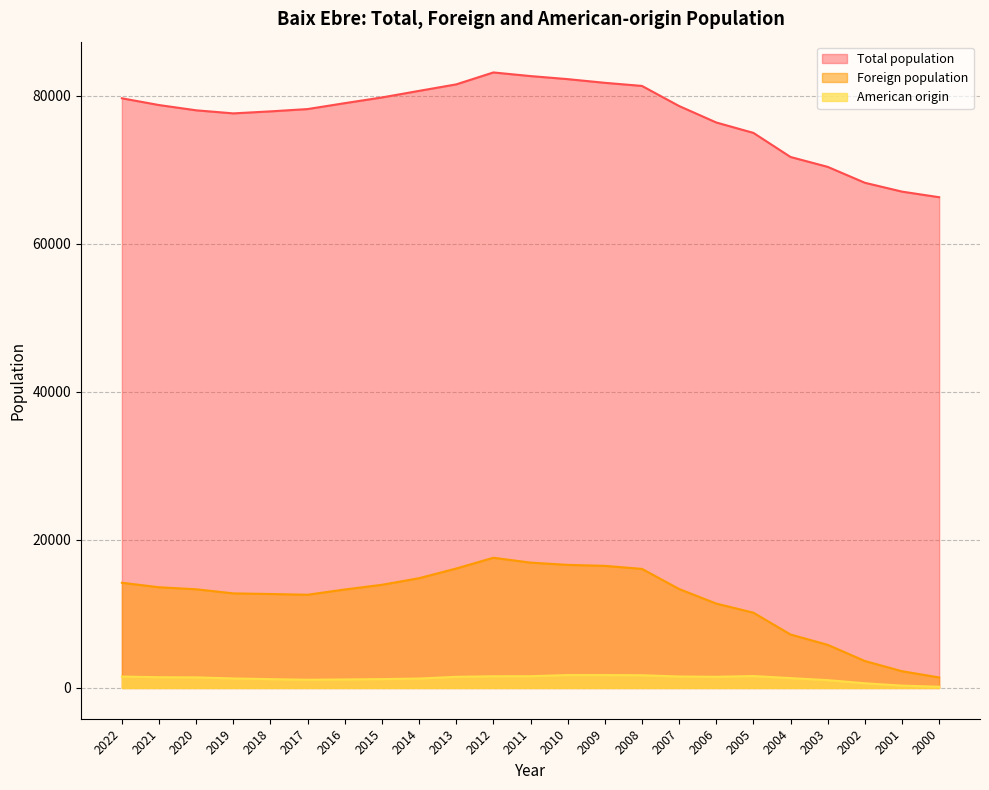

What is the lowest value of the Total population series?

66274